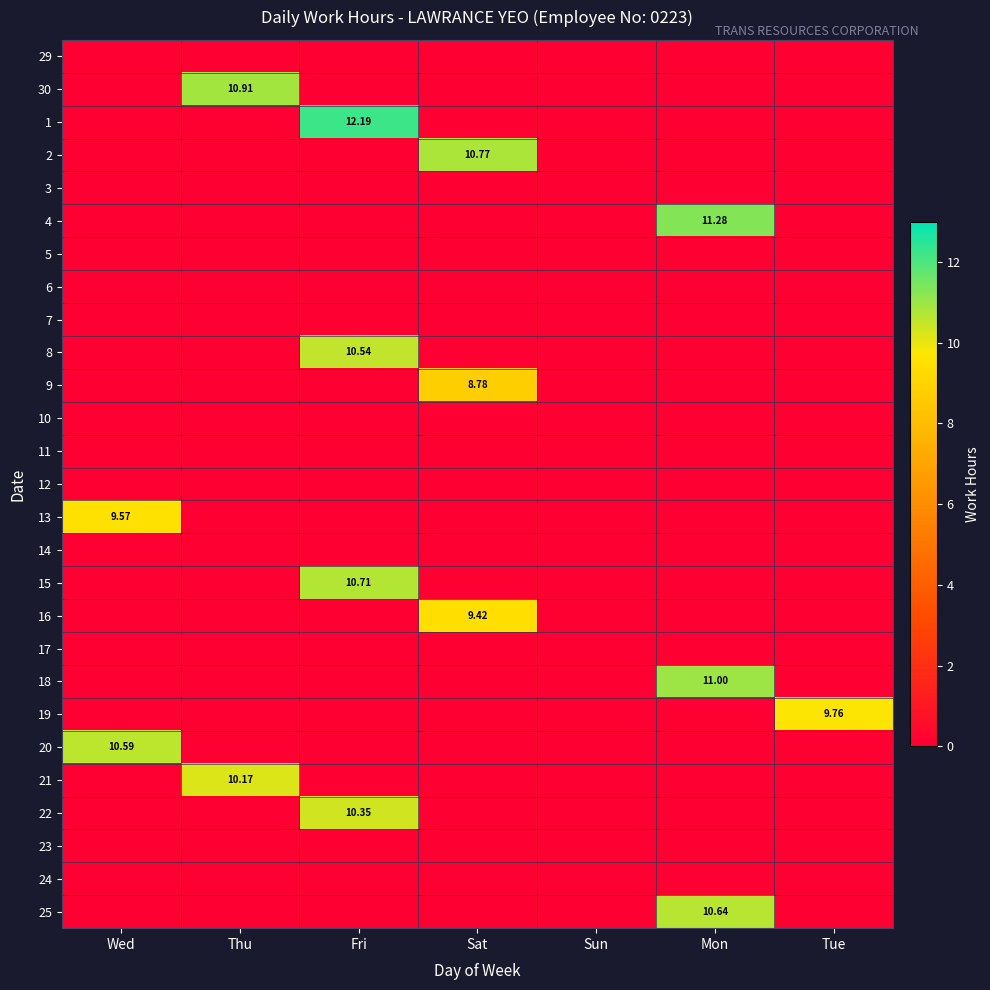

Count the number of categories in the chart.

7